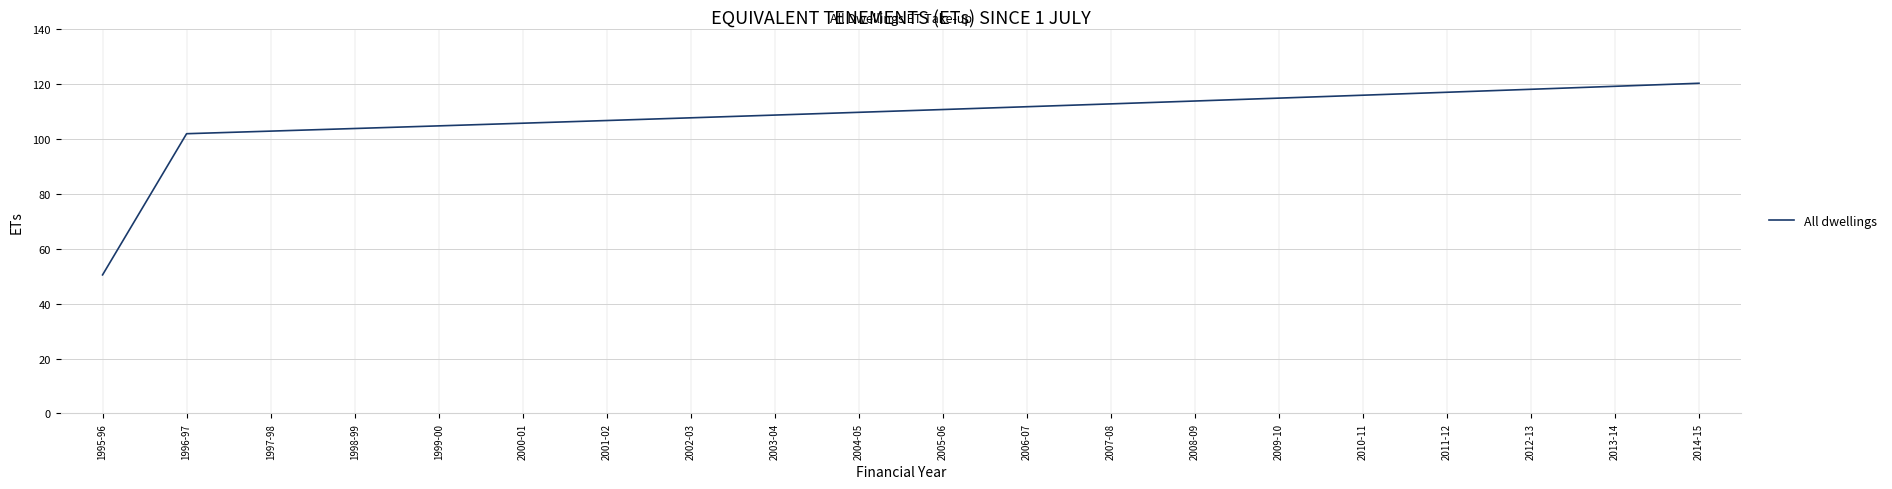

What position from the left is 2008-09?

14